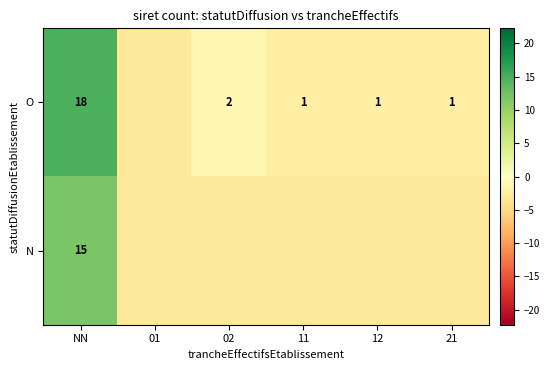

Which category has the lowest value across all series?

01